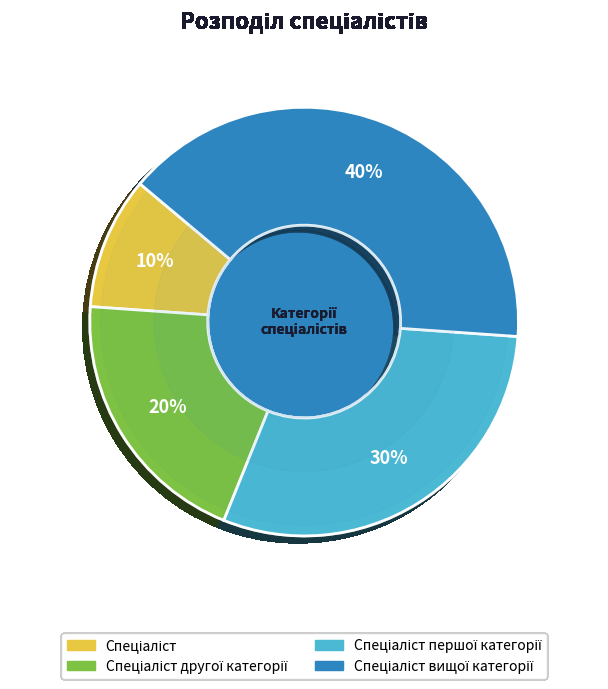

Count the number of slices in the pie.

4